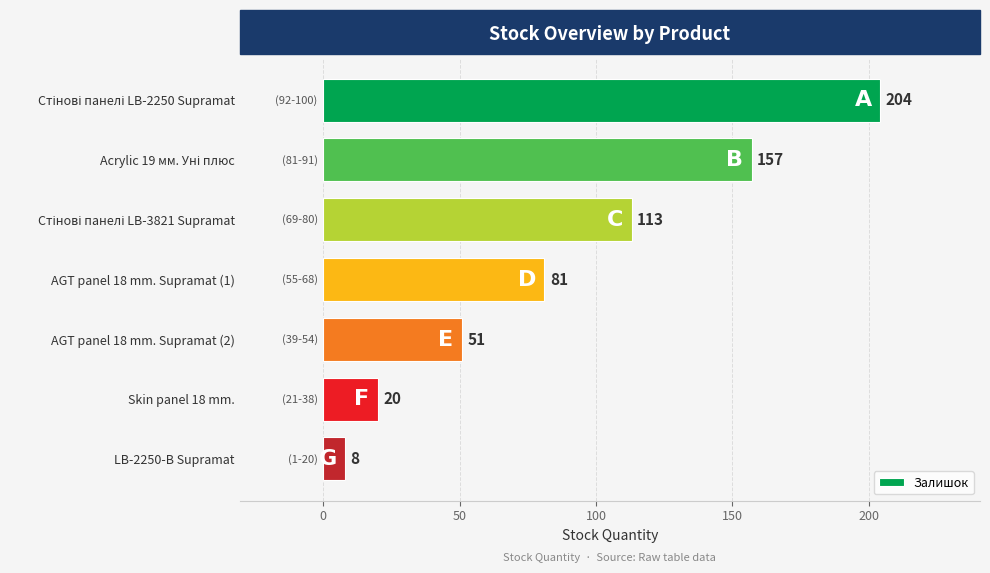

What position from the bottom is Skin panel 18 mm.?

2